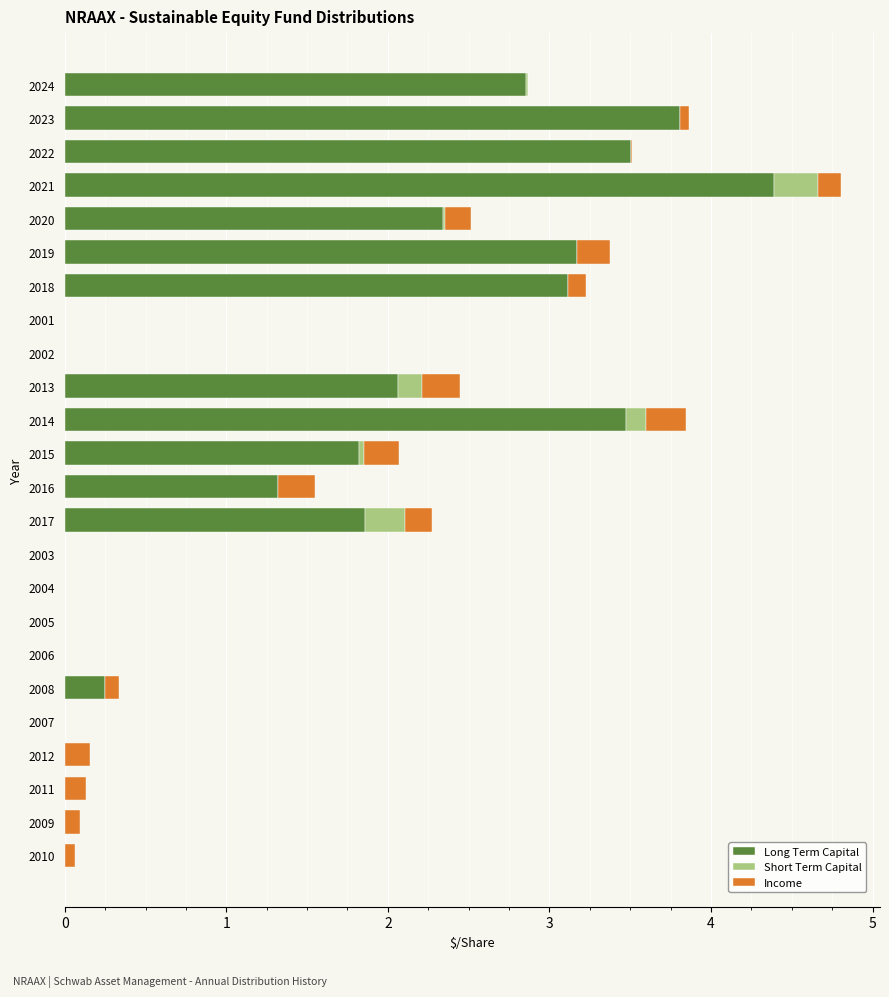

How many data points in Long Term Capital are above 1?

12